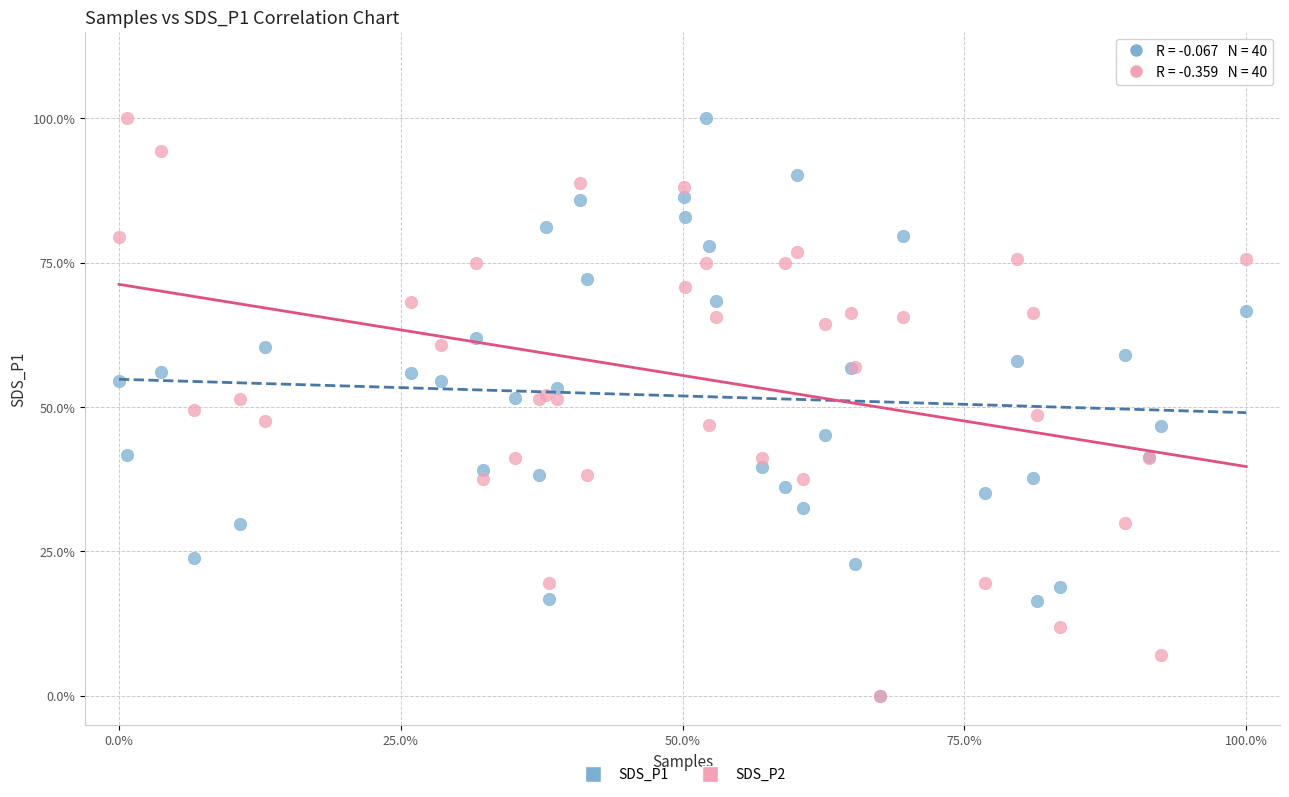

What are all the series names shown in the legend?

SDS_P1, SDS_P2